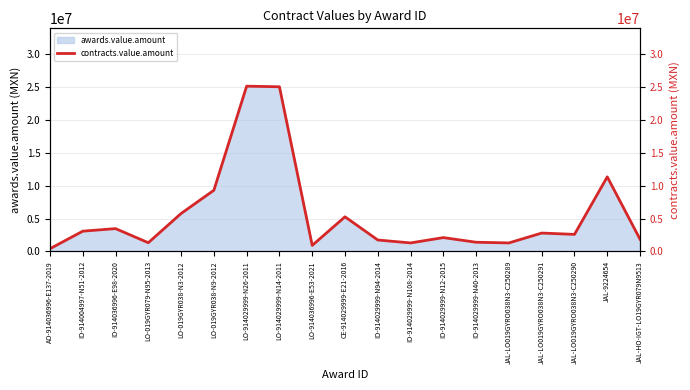

What is the difference between the maximum and minimum values?

24705450.3